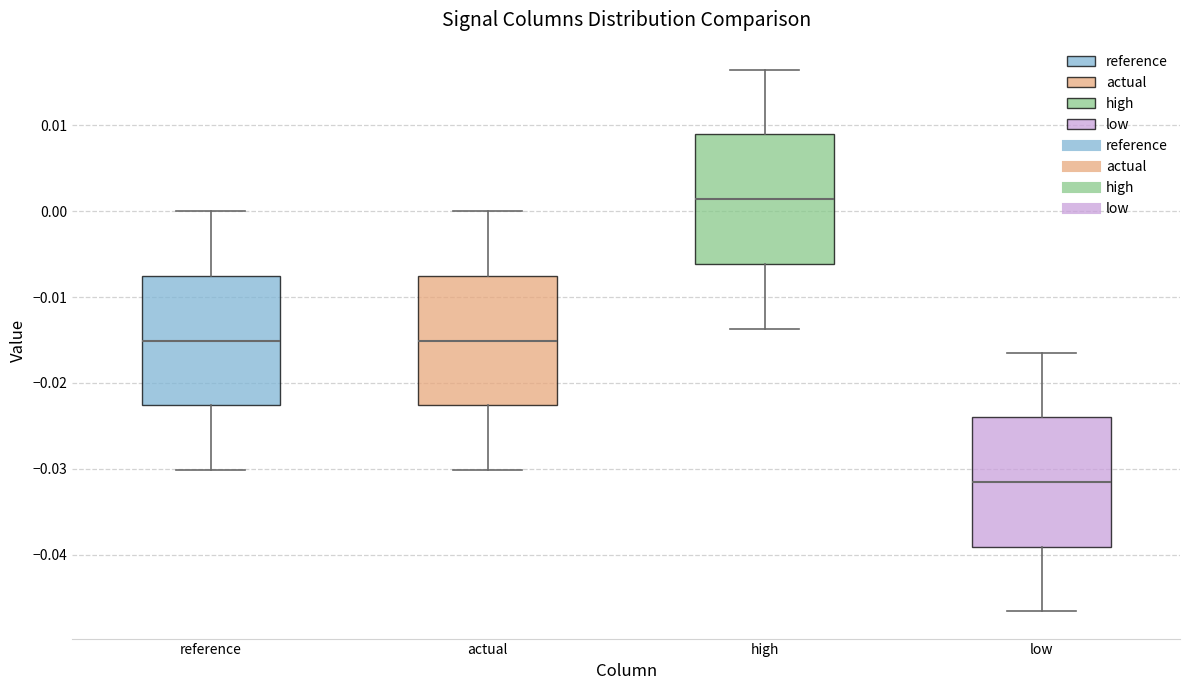

Reading left to right, read every box against the y-axis: the position of its median line, the range the box covers, and the ends of its whiskers. The values are not printed on the chart, so give them approximately, as read against the axis.

reference: median -0.015, box -0.023 to -0.008, whiskers -0.030 to 0.000
actual: median -0.015, box -0.023 to -0.008, whiskers -0.030 to 0.000
high: median 0.001, box -0.006 to 0.009, whiskers -0.014 to 0.016
low: median -0.032, box -0.039 to -0.024, whiskers -0.047 to -0.016